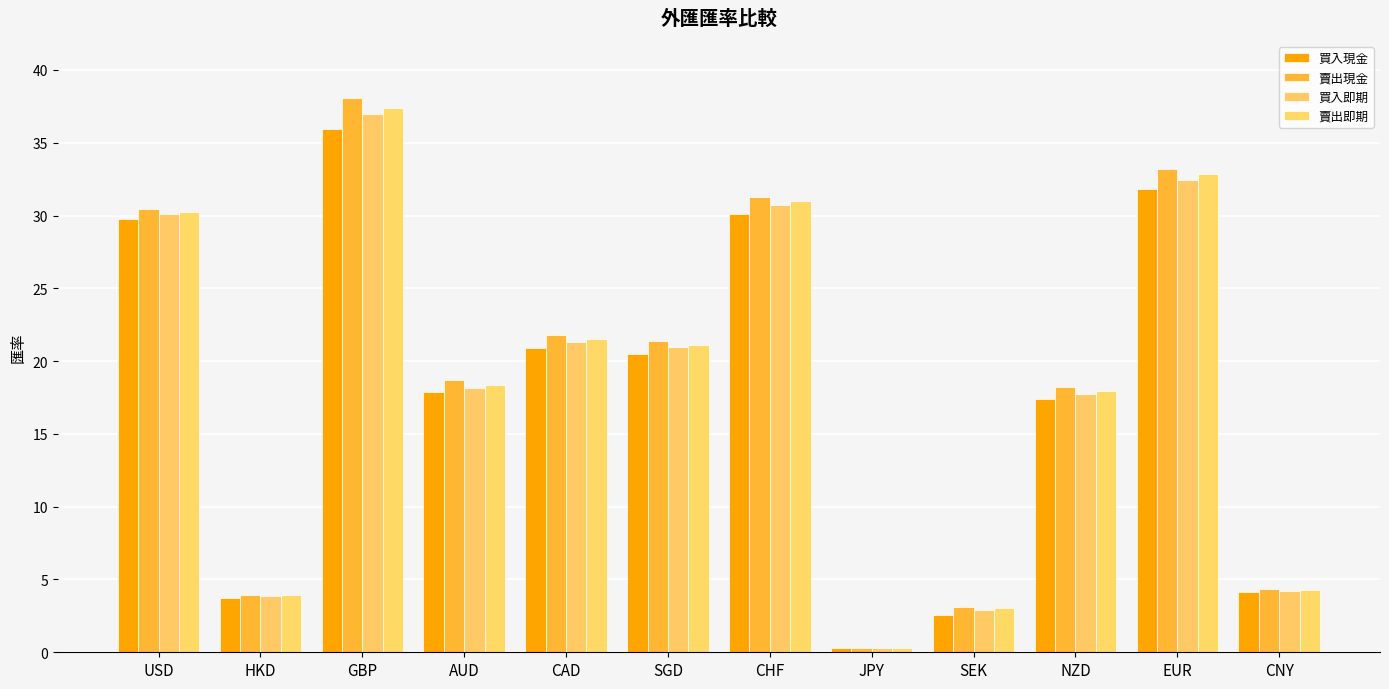

The value of 買入即期 at CAD is 33.7. True or false?

False